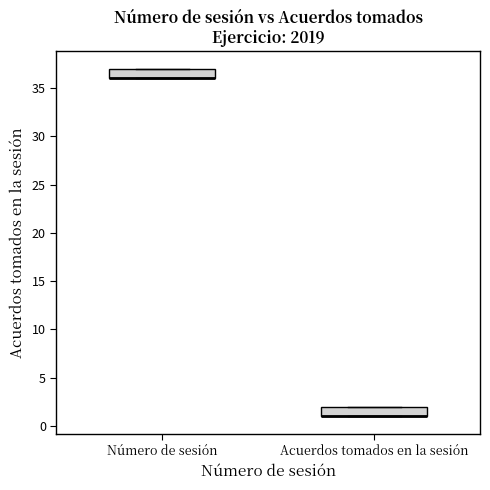

Reading left to right, transcribe this box plot: for each box, give where its median line is, the range the box spans, and where its two whiskers end, as read against the y-axis. The values are not printed on the chart, so give them approximately, as read against the axis.

Número de sesión: median 36 (drawn on the box's lower edge), box 36 to 37, whiskers 36 to 37
Acuerdos tomados en la sesión: median 1 (drawn on the box's lower edge), box 1 to 2, whiskers 1 to 2